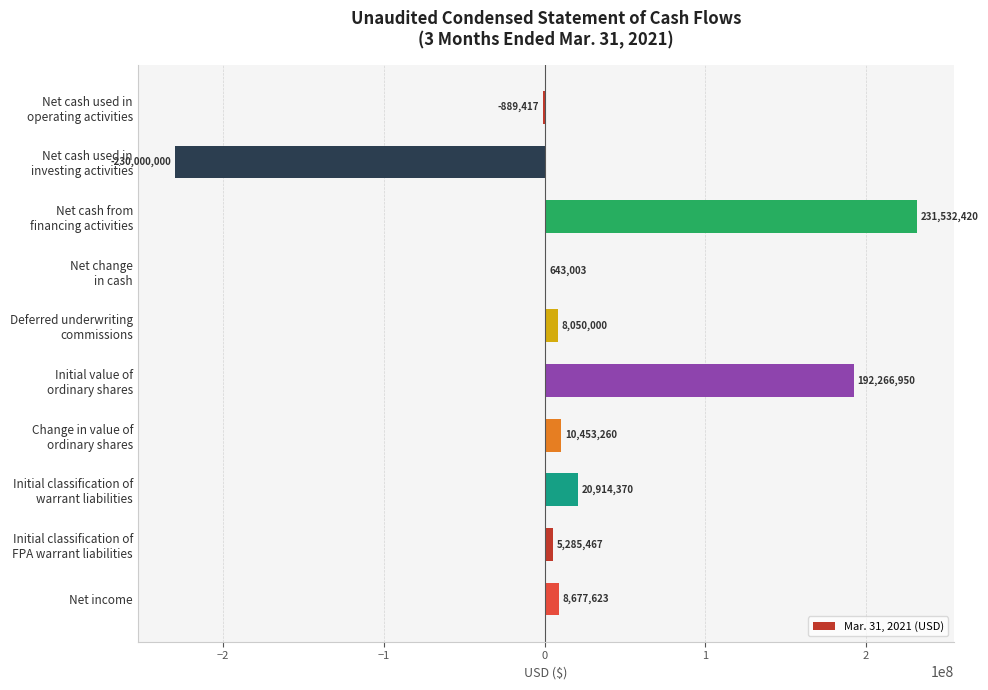

What is the maximum value shown in the chart?

231532420